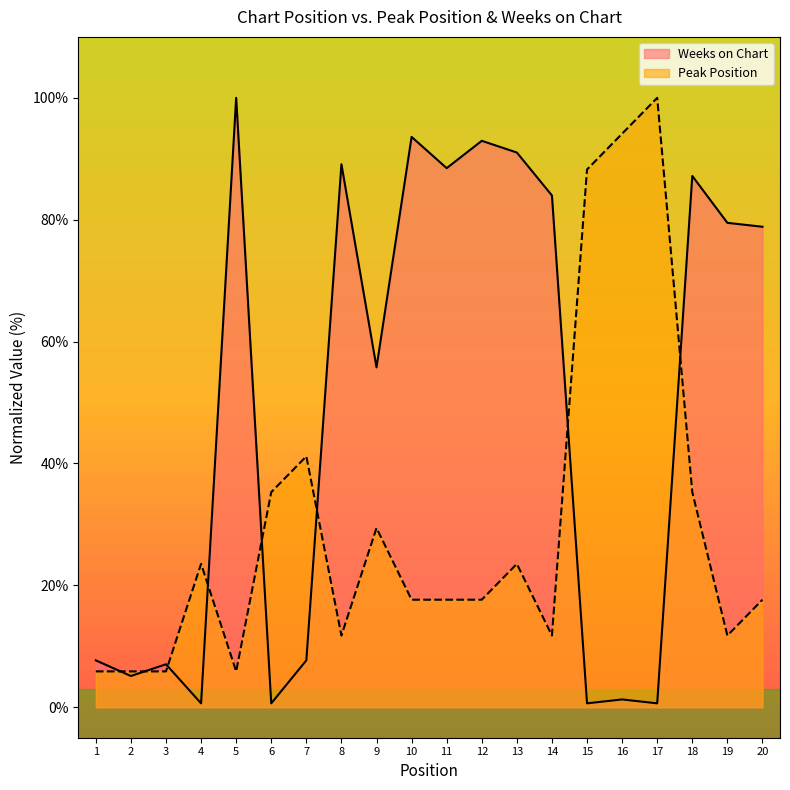

At which label is Peak Position closest to 52?

7